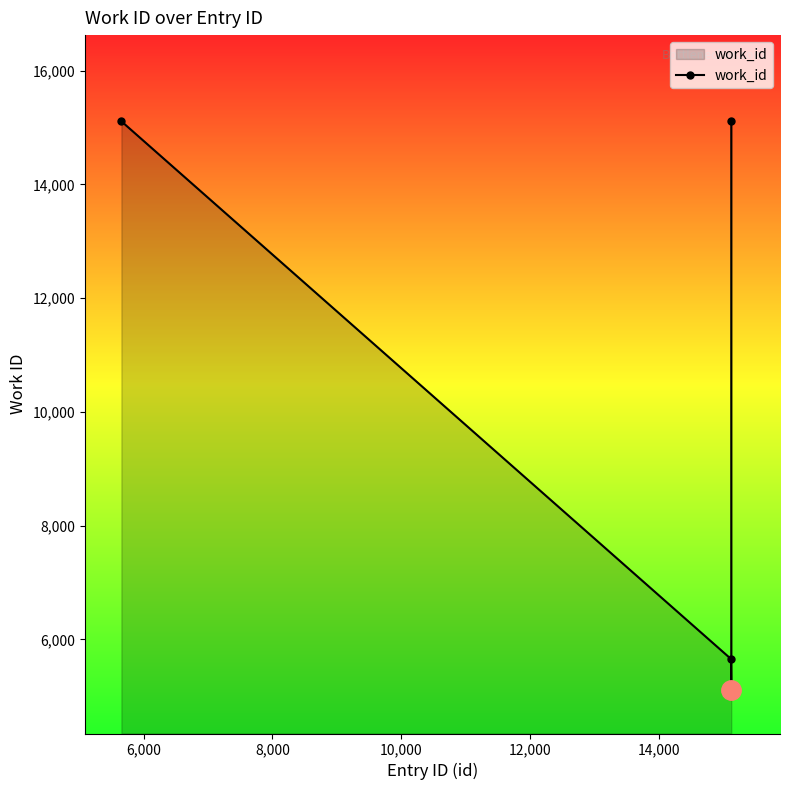

Is it true that the value at 6,000 is 7678?

False